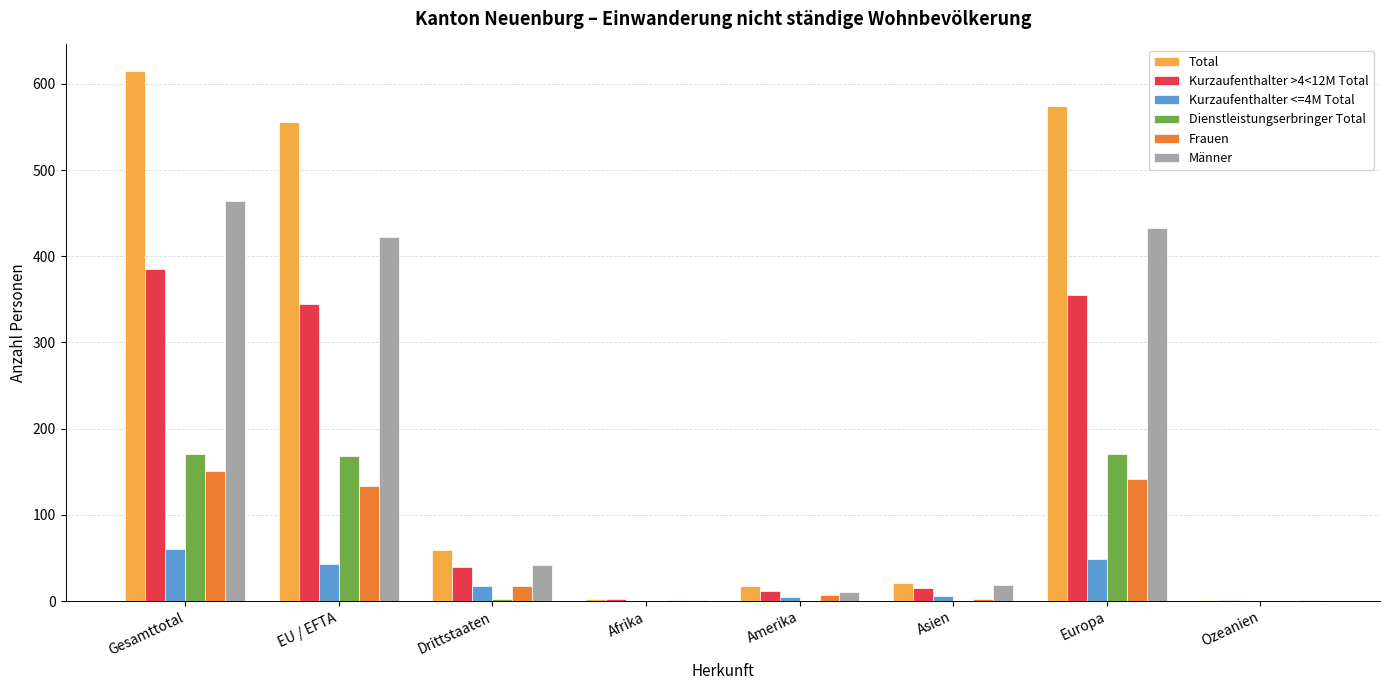

What is the total value across all series at Asien?

63